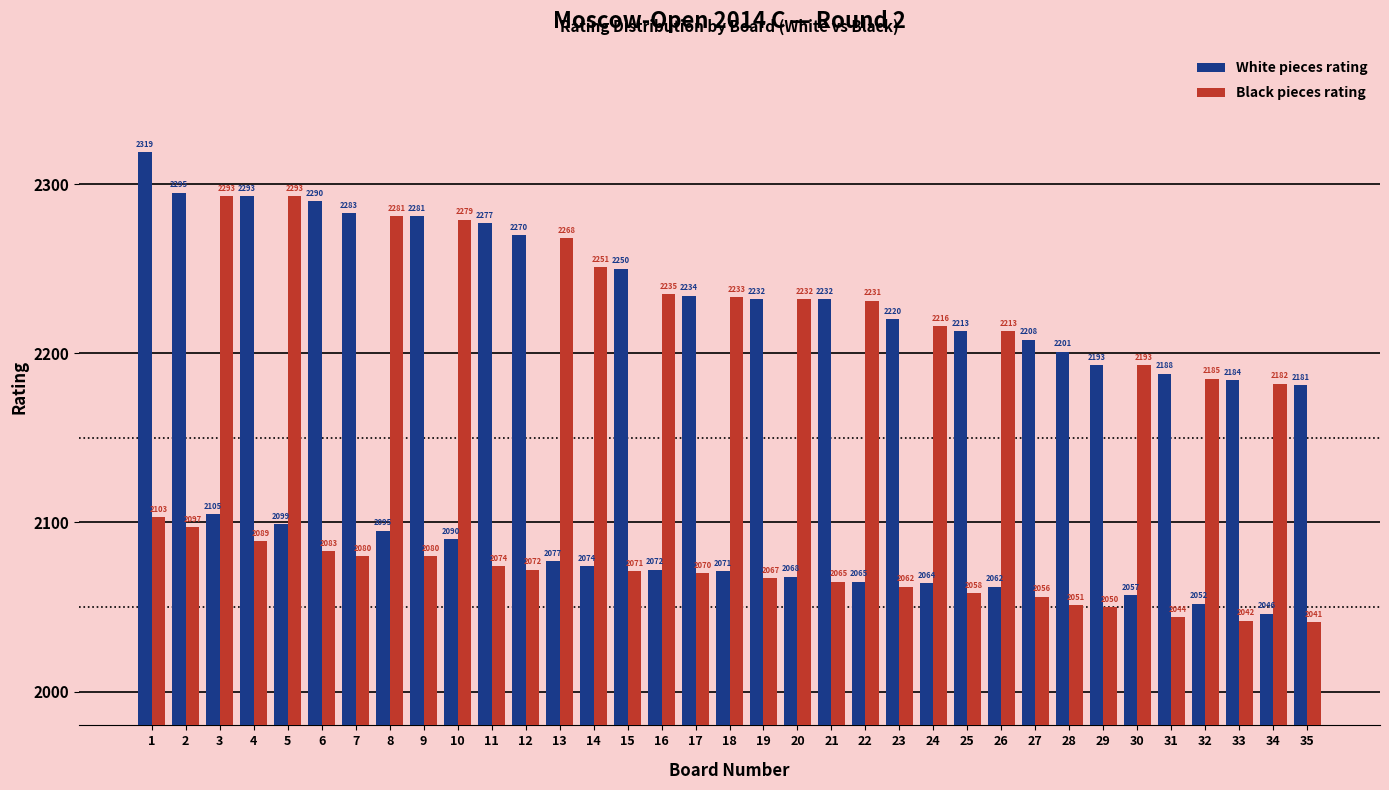

Which series has the largest range (max minus min)?

White pieces rating